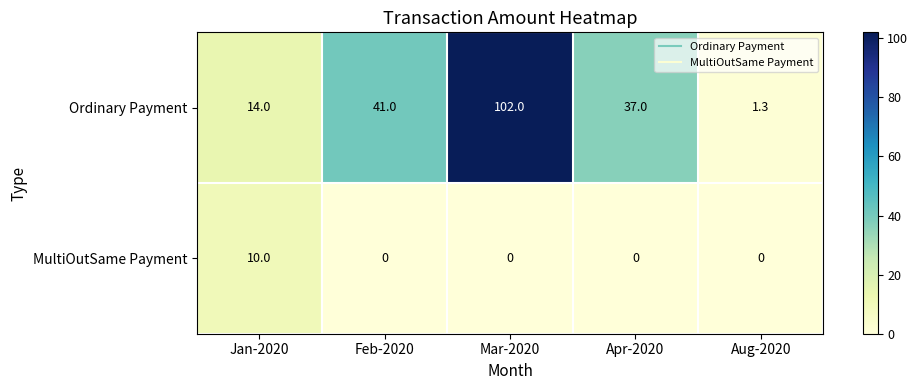

Which series has the largest total across all categories?

Ordinary Payment